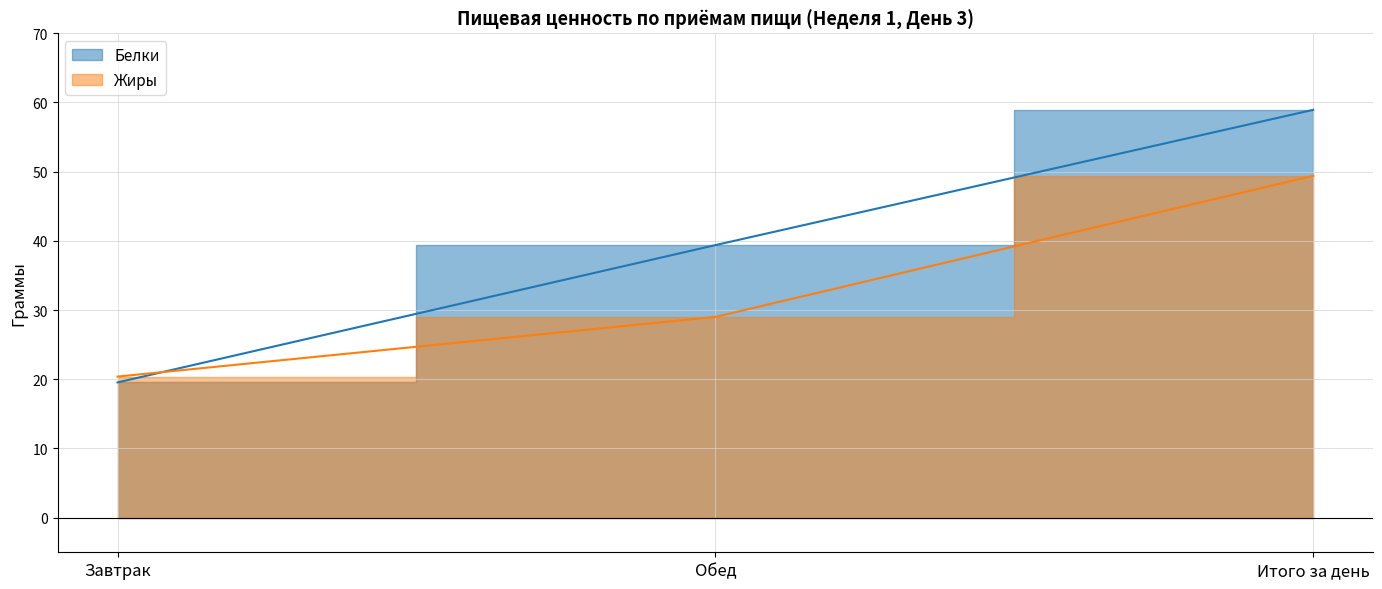

True or false: Белки has a value of 19.6 at Завтрак.

True